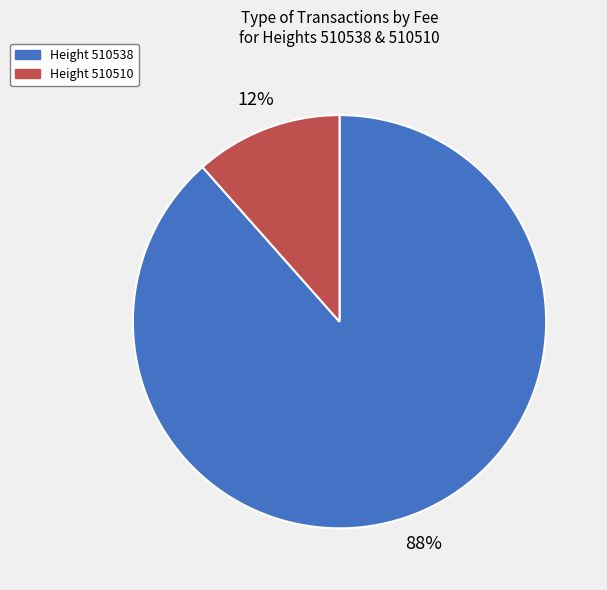

To the nearest percent, what is the average slice percentage?

50%